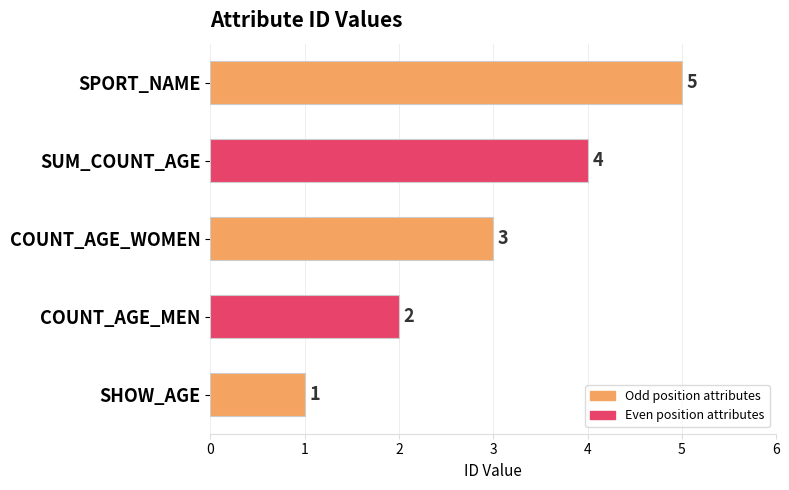

What is the maximum value shown in the chart?

5